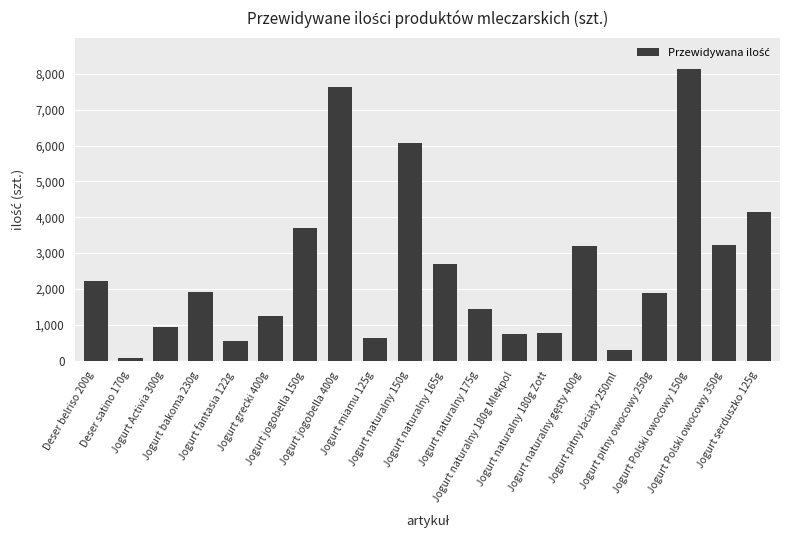

What is the maximum value shown in the chart?

8132